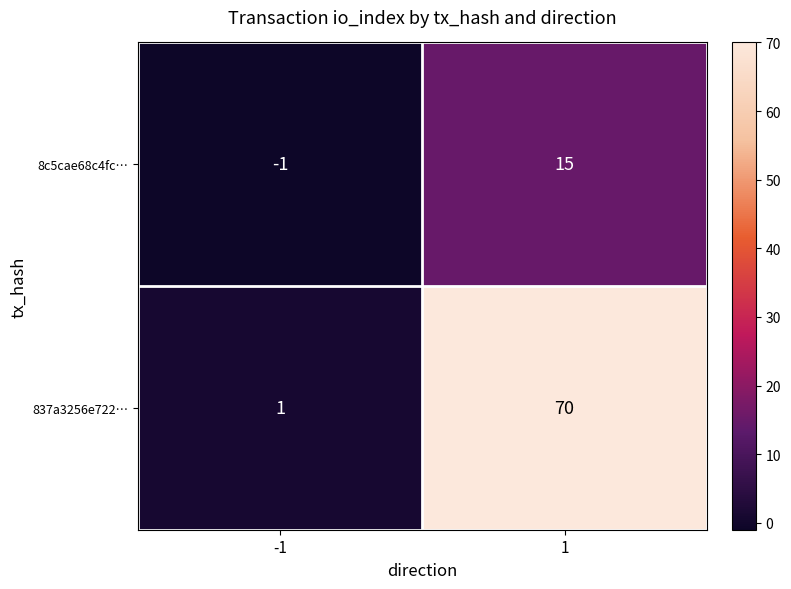

List the series in order of their overall mean, lowest first.

8c5cae68c4fc…, 837a3256e722…